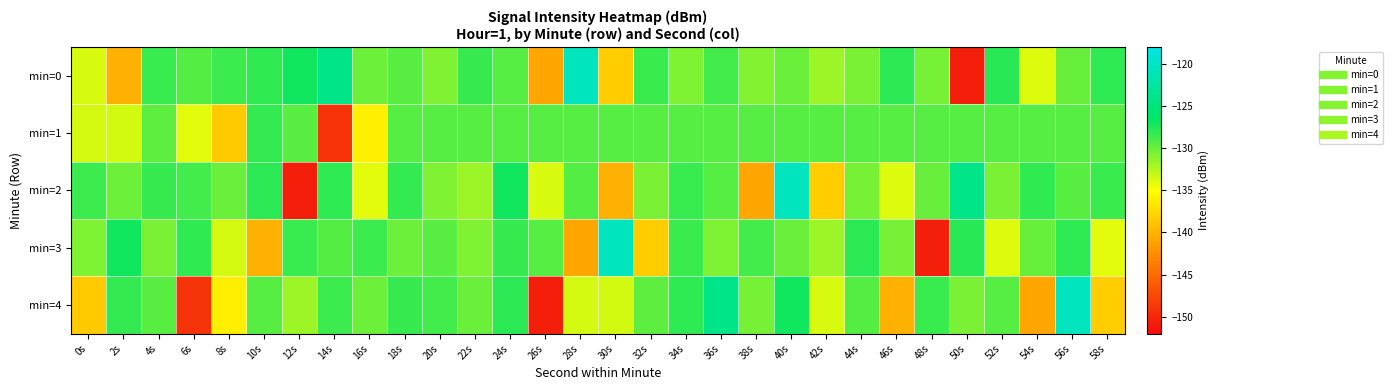

Which label corresponds to the largest value in the chart?

28s